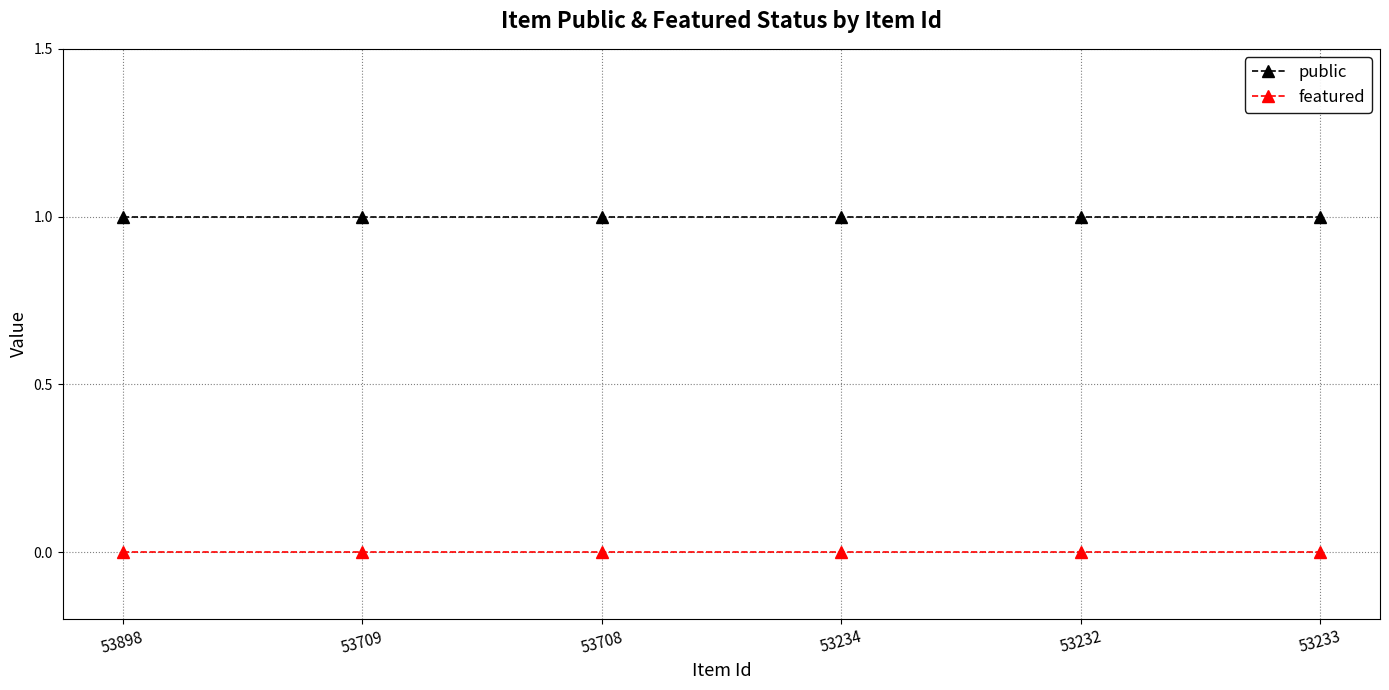

Is this an area chart (filled region under the line)?

No